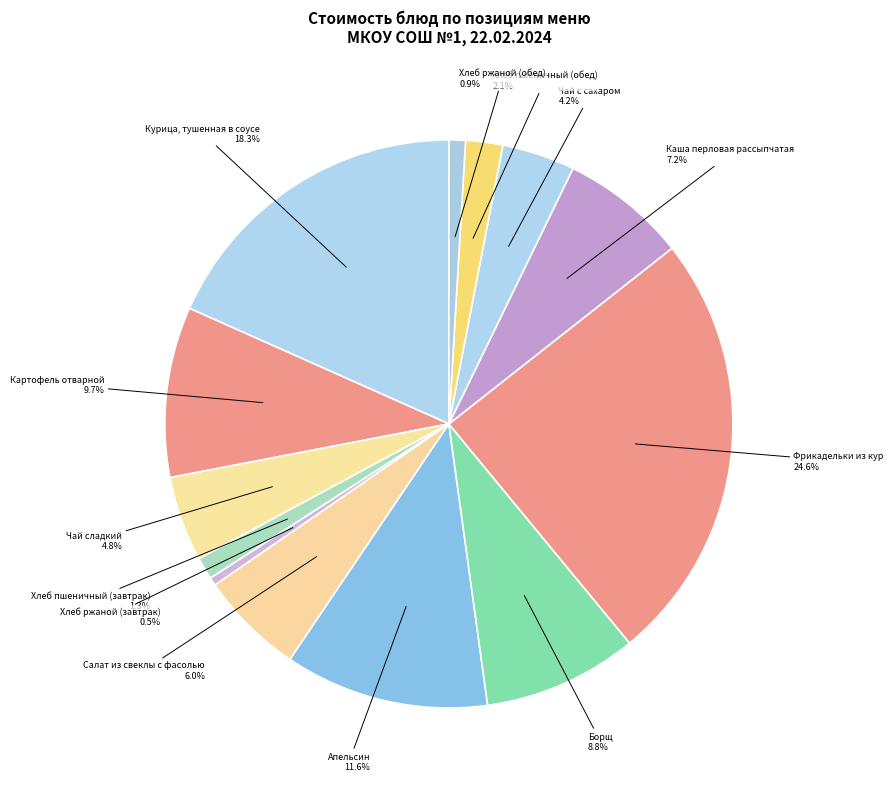

To the nearest percent, what portion does Апельсин represent?

12%